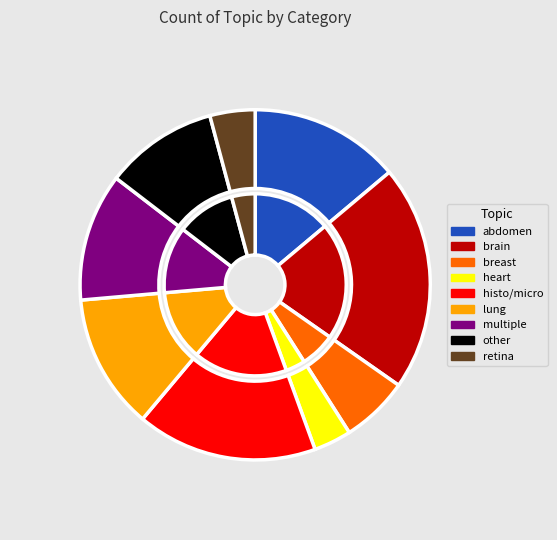

The multiple slice represents 12% of the pie. True or false?

True